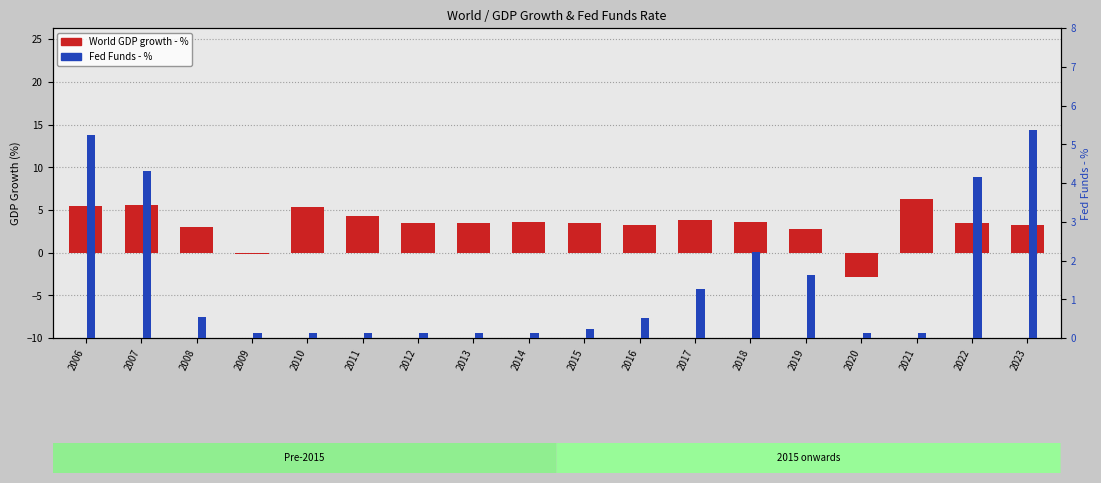

What is the value of the Fed Funds - % bar at the 15th from the left?

0.1